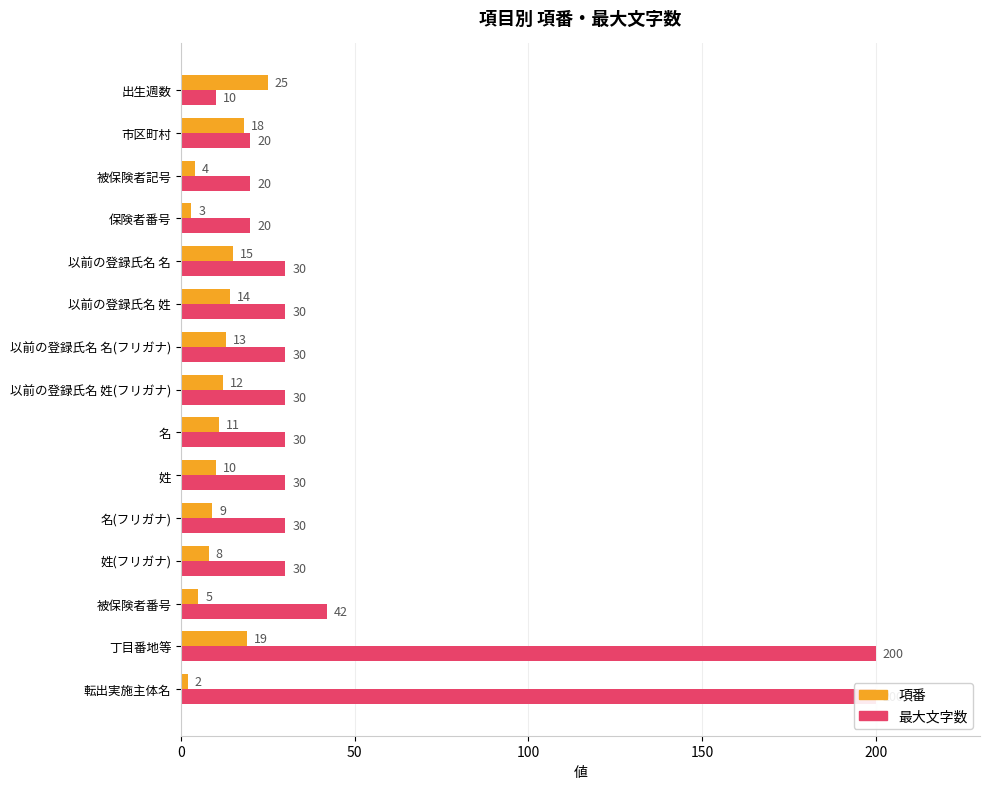

What is the difference between the second highest and minimum values in the 項番 series?

17